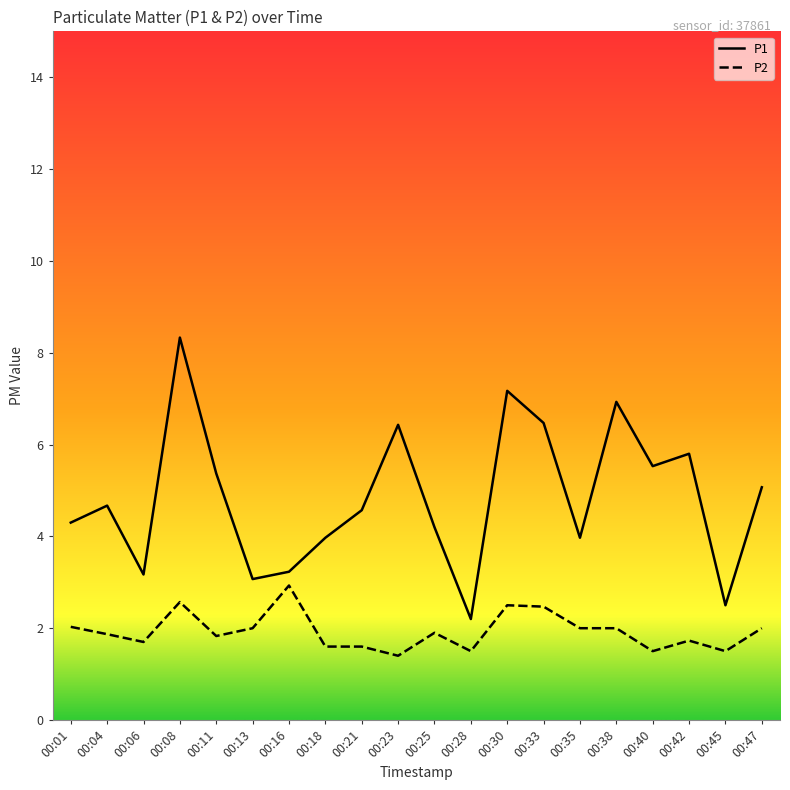

The value of P1 at 00:21 is 4.6. True or false?

True